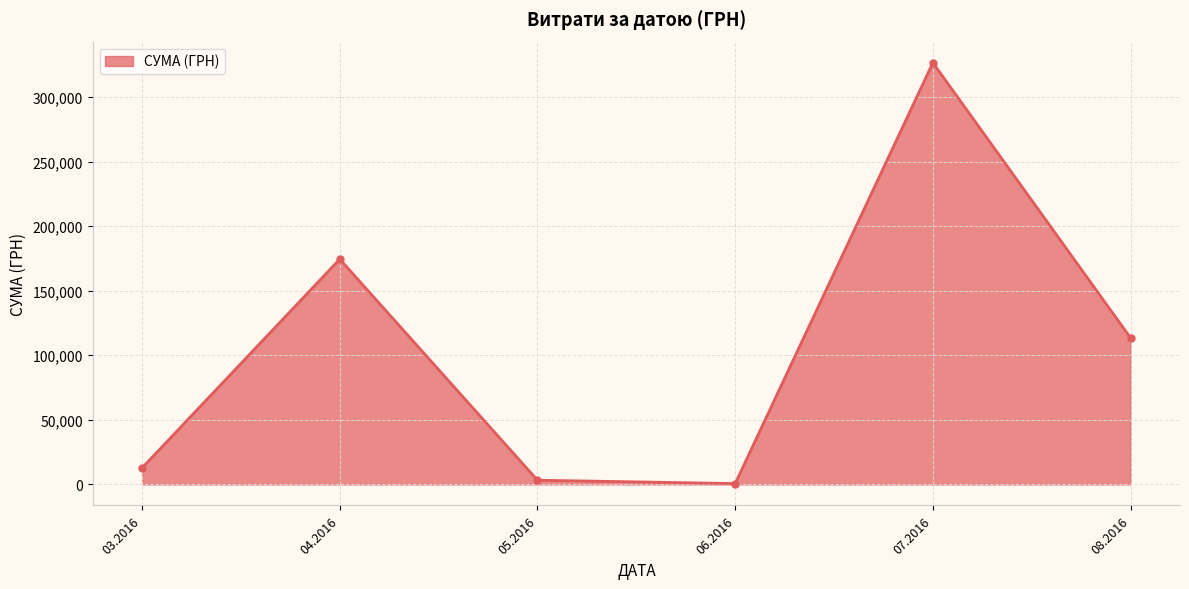

What is the change in value from 03.2016 to 04.2016?

+161687.9